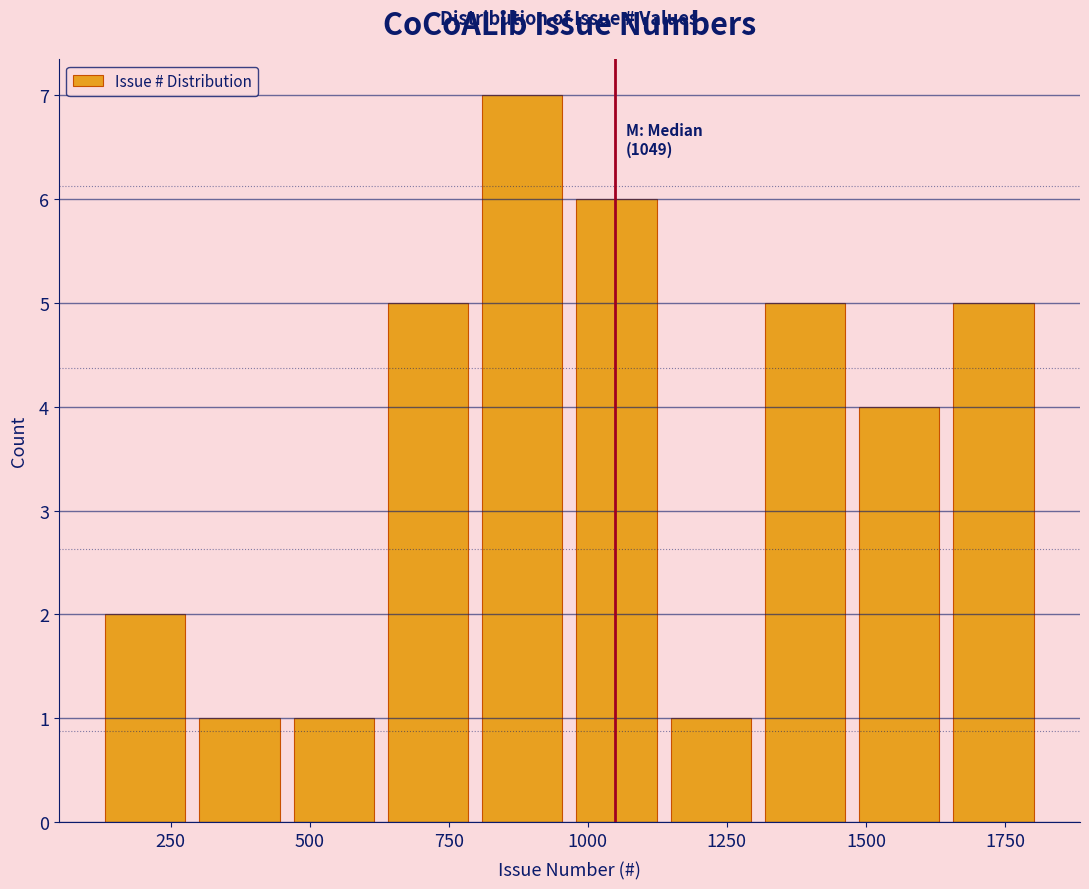

Read against the x-axis, roughly where is the centre of the tallest bar?

900